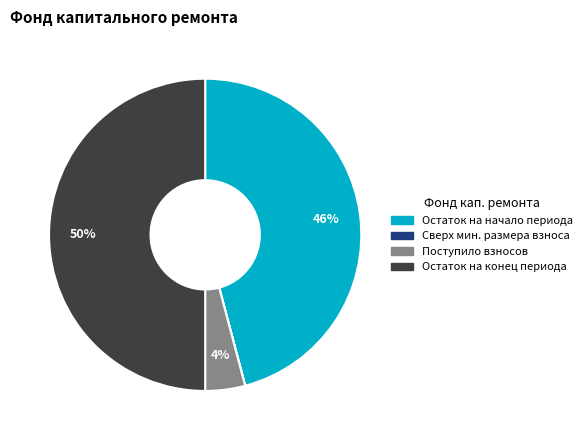

To the nearest percent, what is the difference between the largest and smallest slice percentages?

50%